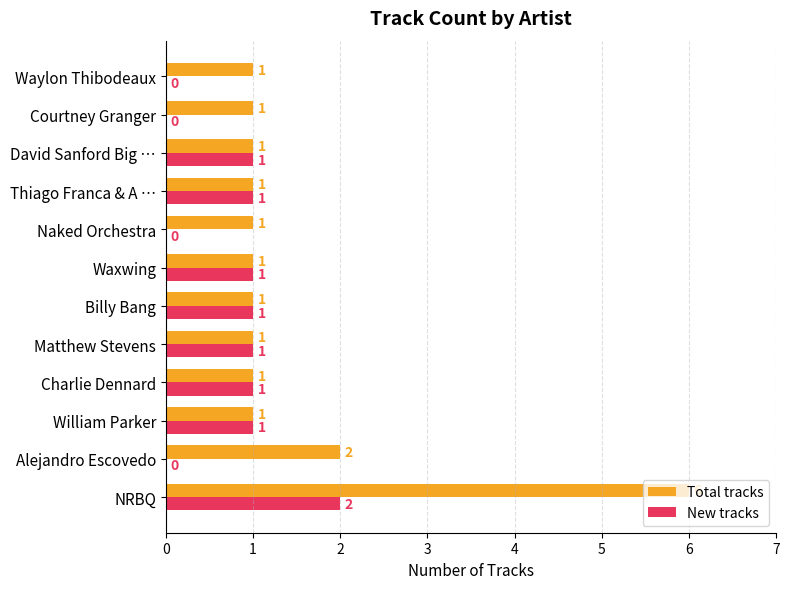

How many Total tracks values are between 1 and 2?

11